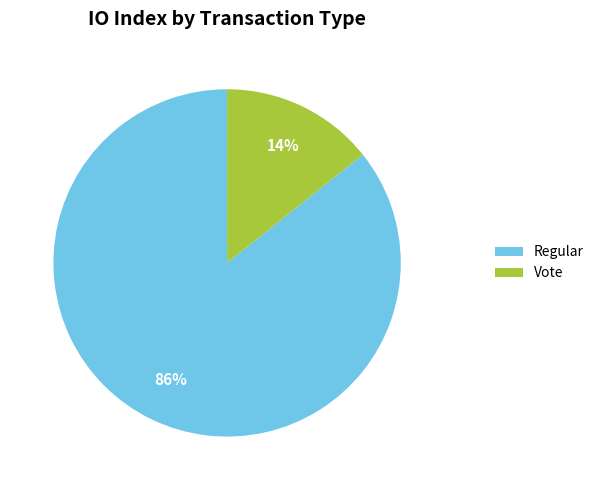

Does Regular account for over 50% of the chart?

Yes